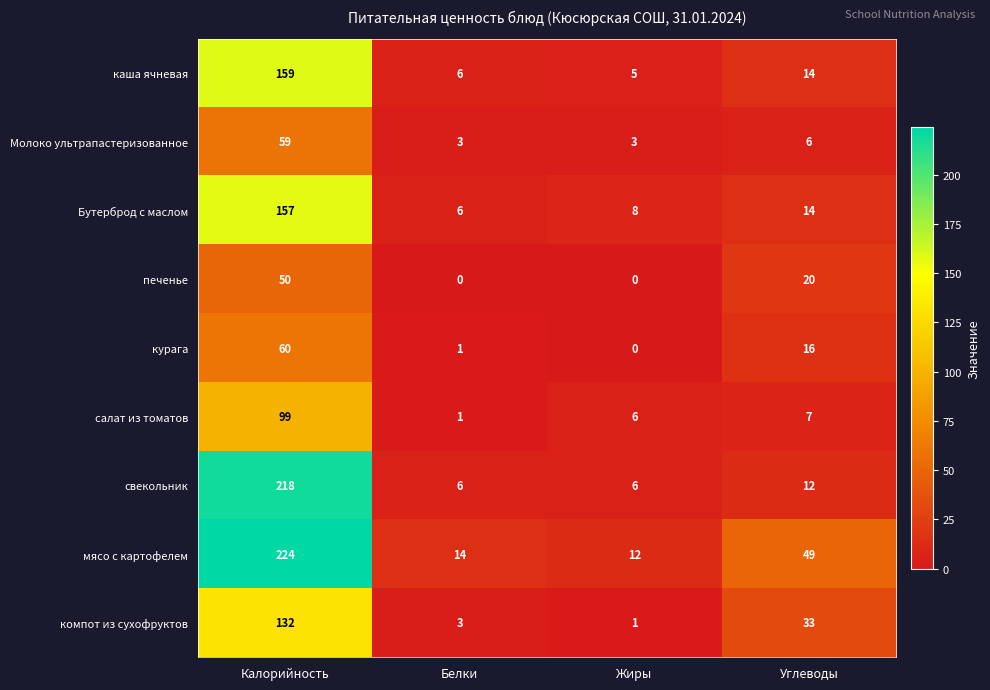

At which category is the sum across all series the highest?

Калорийность